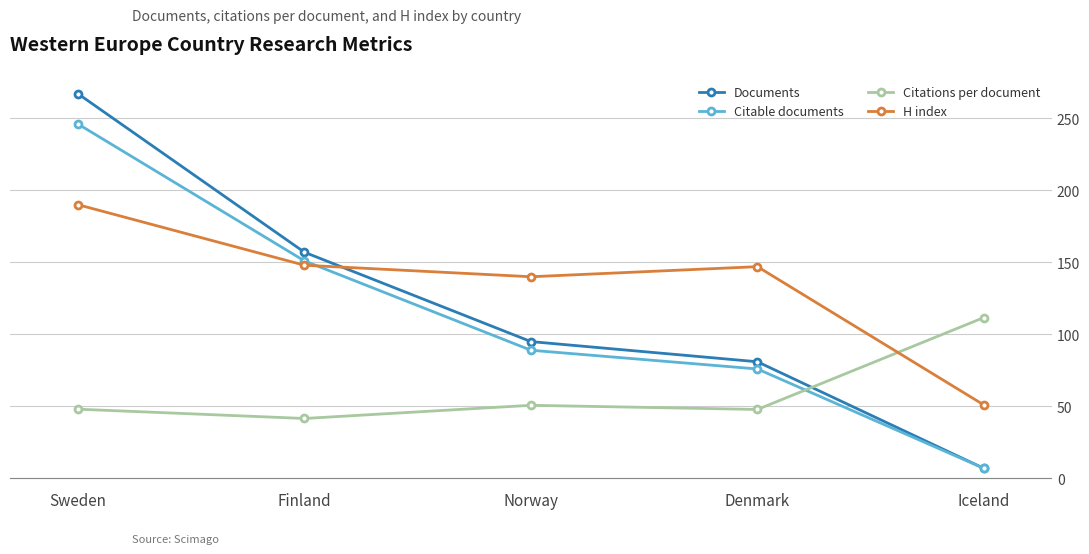

What position from the left is Finland?

2